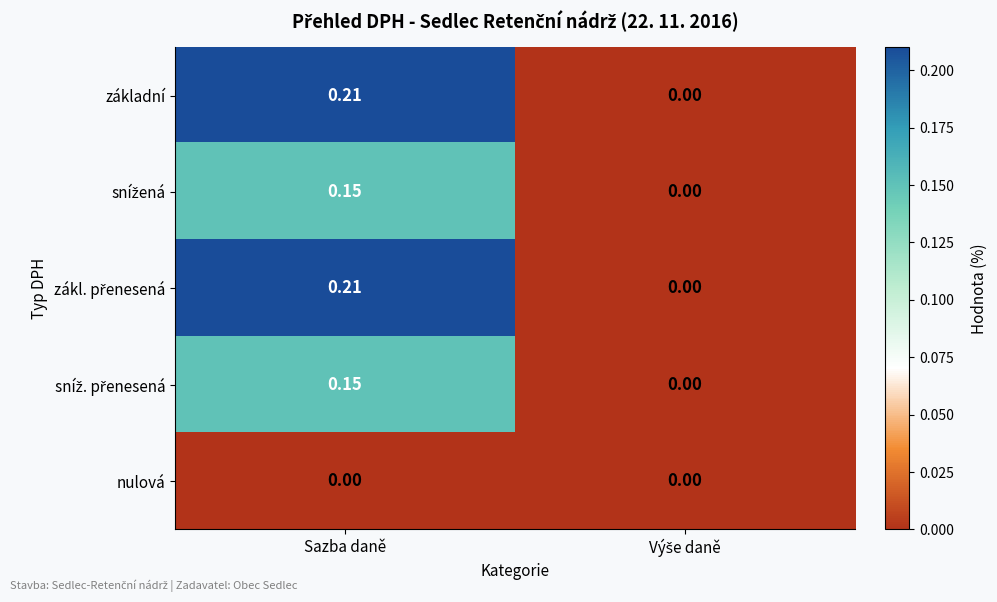

At which category does the chart reach its peak across all series?

Sazba daně